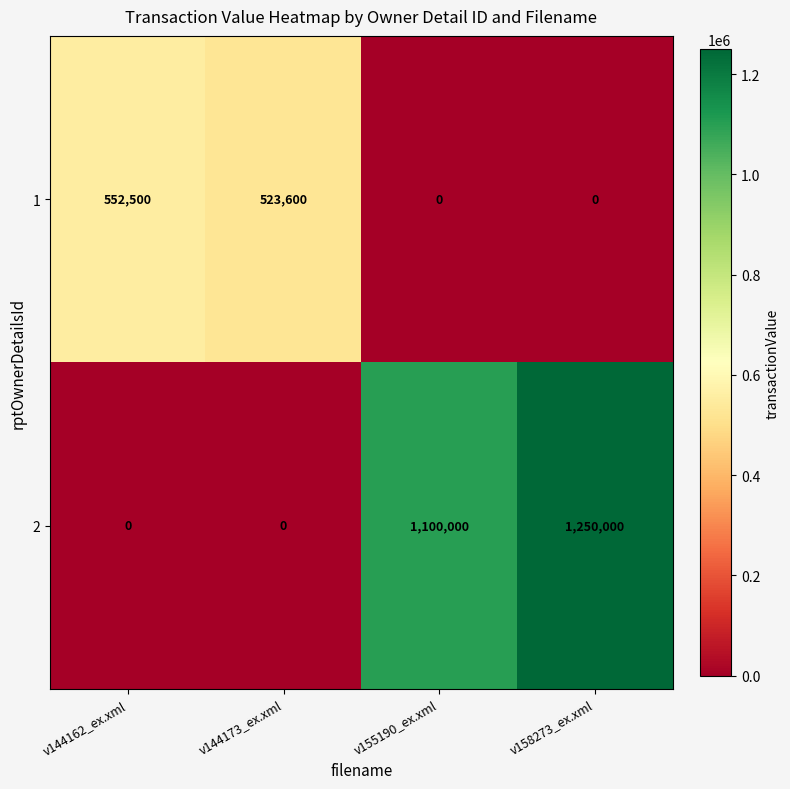

What is the average value of the 1 series?

269025